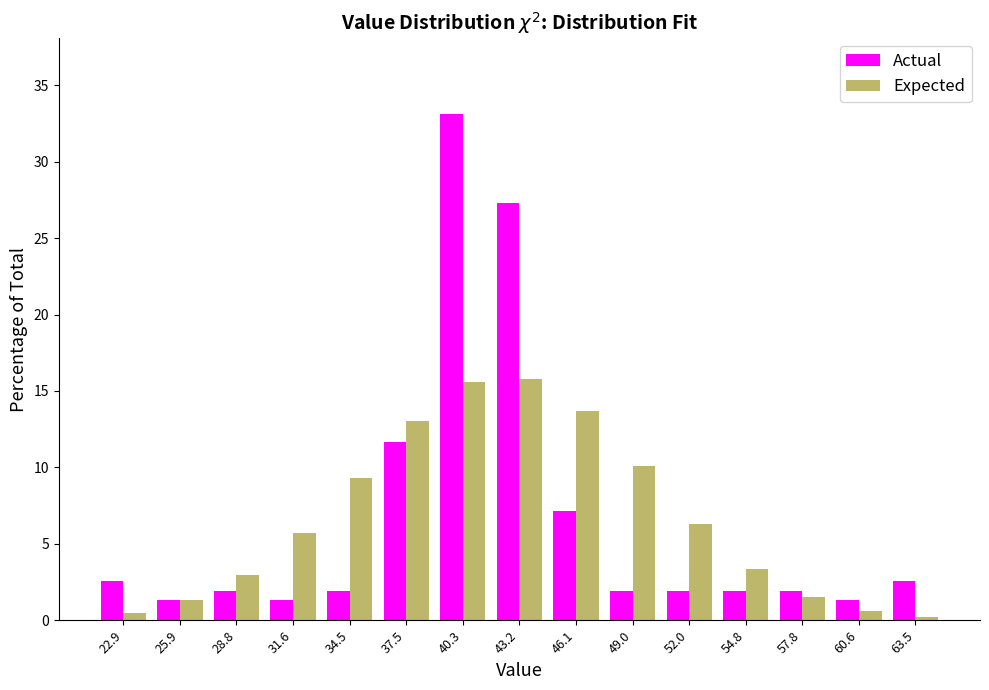

What is the height of the Expected bar covering 36.0 to 38.9 on the x-axis? Neither the bar edges nor the heights are printed on the chart, so give them approximately, as read against the axes.

13.0